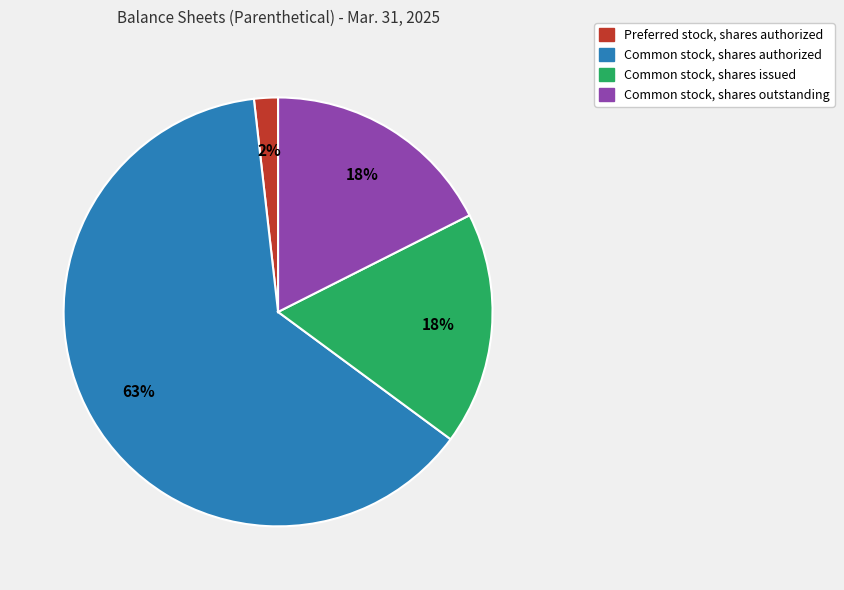

To the nearest percent, what is the average slice percentage?

25%